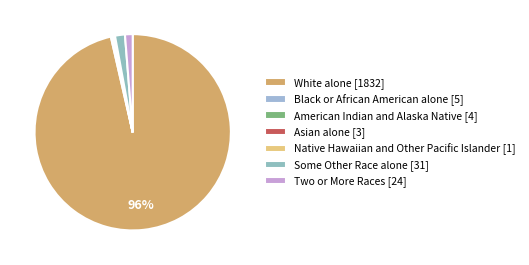

Rank the categories by value from highest to lowest.

White alone, Some Other Race alone, Two or More Races, Black or African American alone, American Indian and Alaska Native, Asian alone, Native Hawaiian and Other Pacific Islander